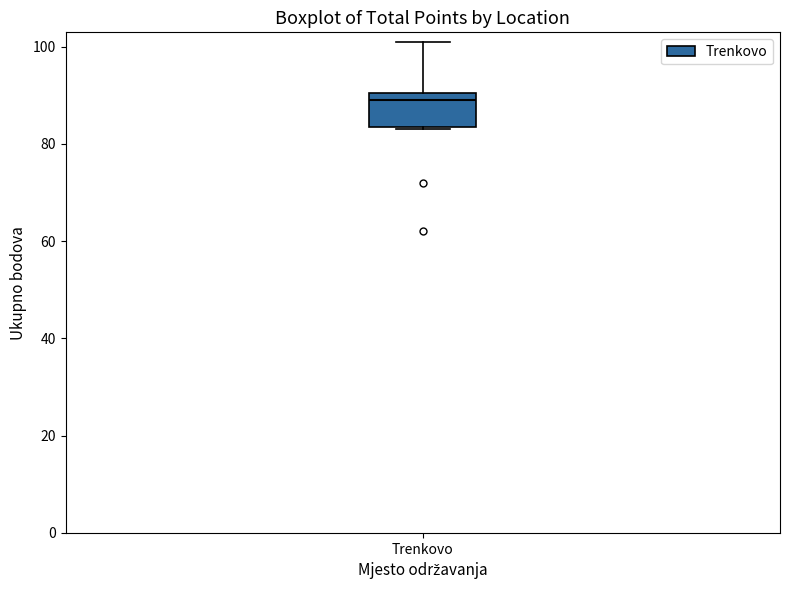

Transcribe this box plot: give where the median line is, the range the box spans, and where the two whiskers end, as read against the y-axis. The values are not printed on the chart, so give them approximately, as read against the axis.

median 90 (just below the box's upper edge), box 84 to 90, whiskers 84 to 102